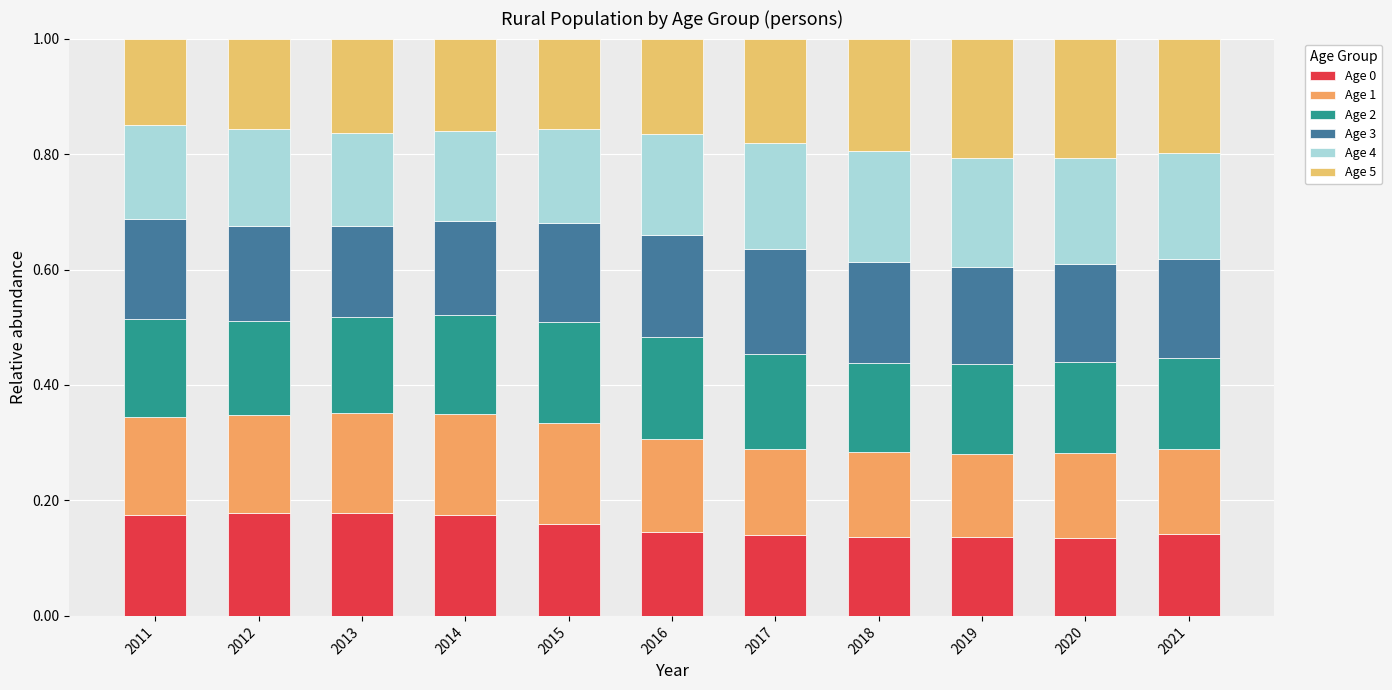

At which category is the sum across all series the highest?

2013